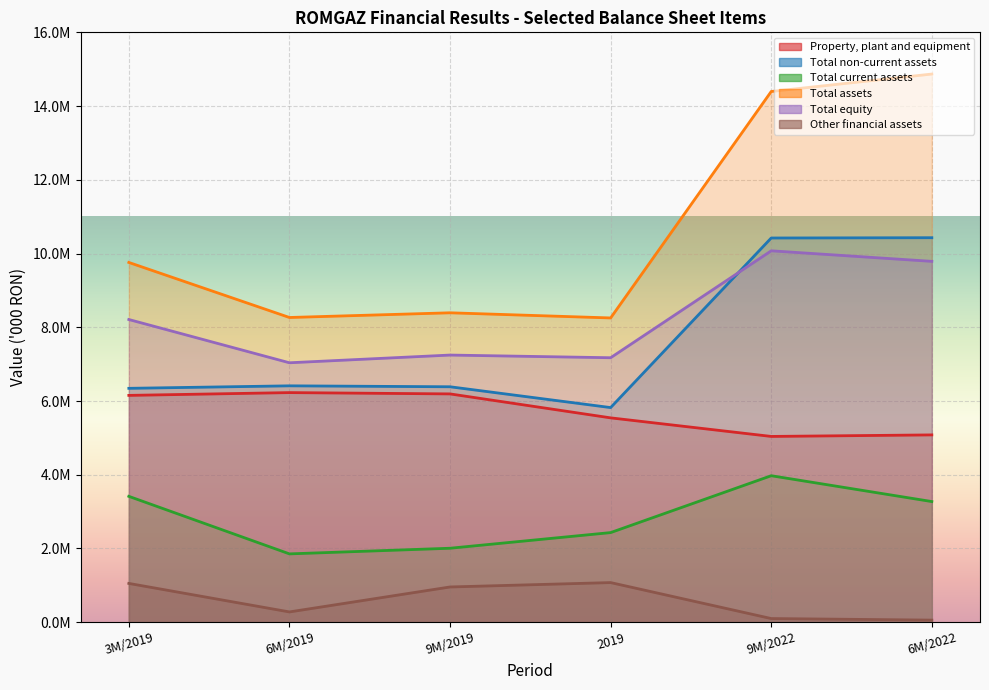

What is the difference between the maximum and minimum values in the Property, plant and equipment series?

1188816